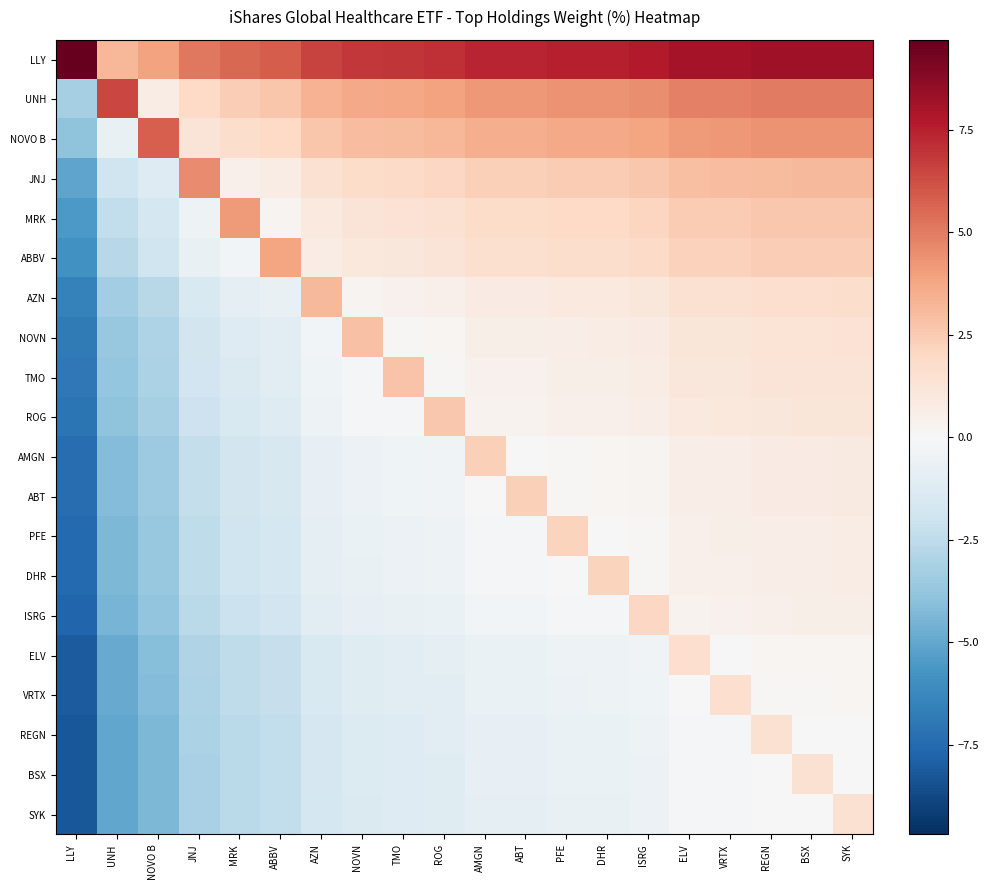

Which has a higher value, SYK or REGN?

SYK